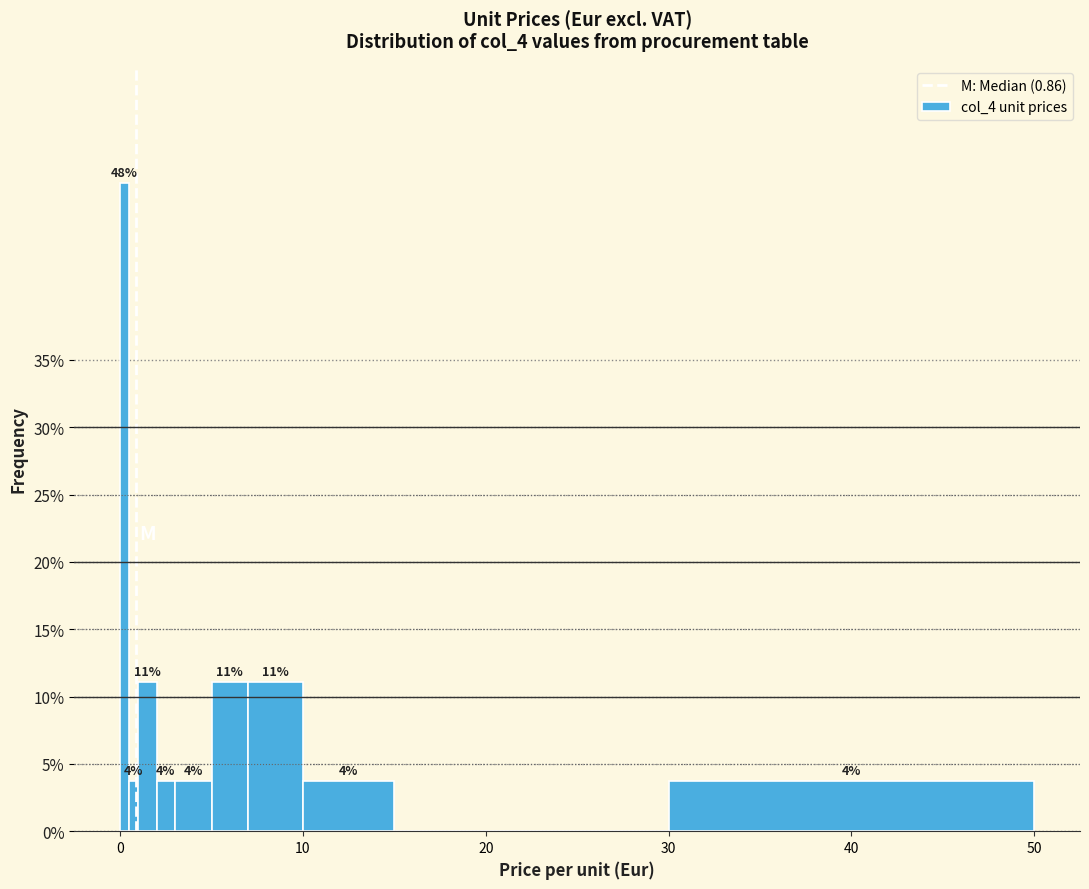

Around what value on the x-axis is the tallest bar? Give the approximate position of its centre, as read against the axis.

0